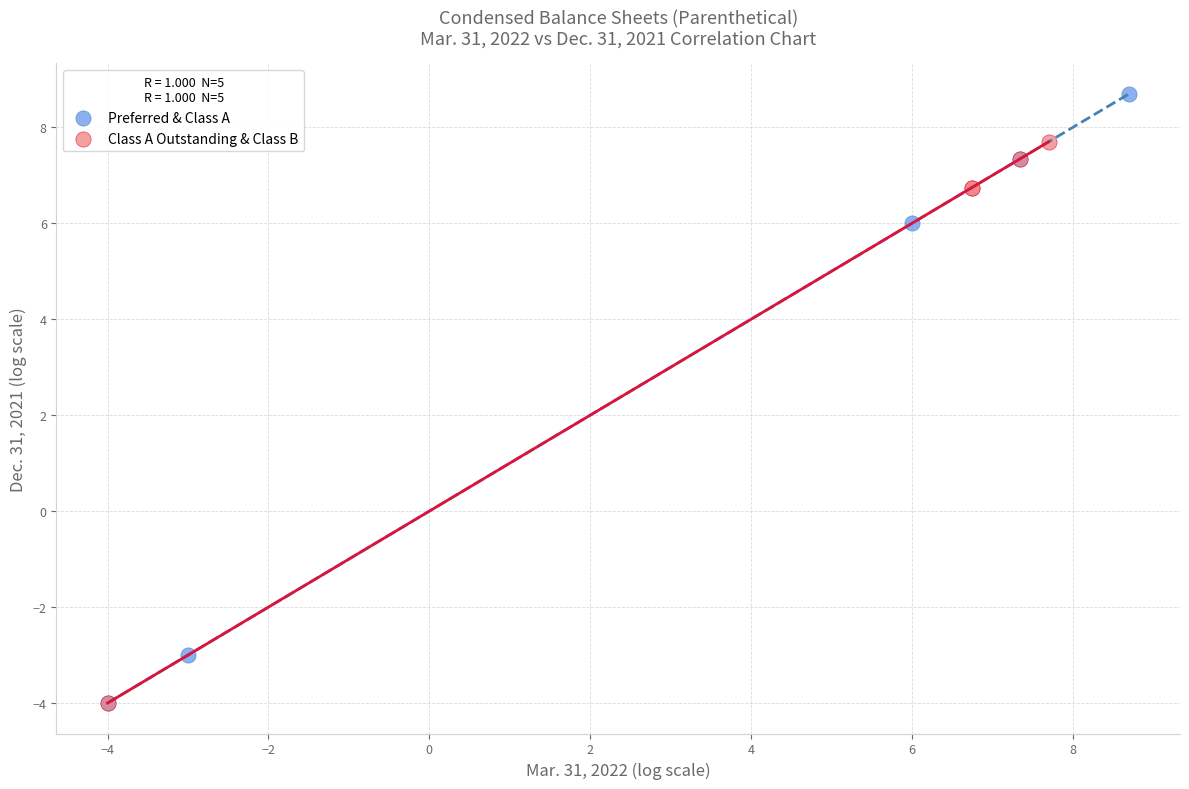

What are all the series names shown in the legend?

Preferred & Class A, Class A Outstanding & Class B